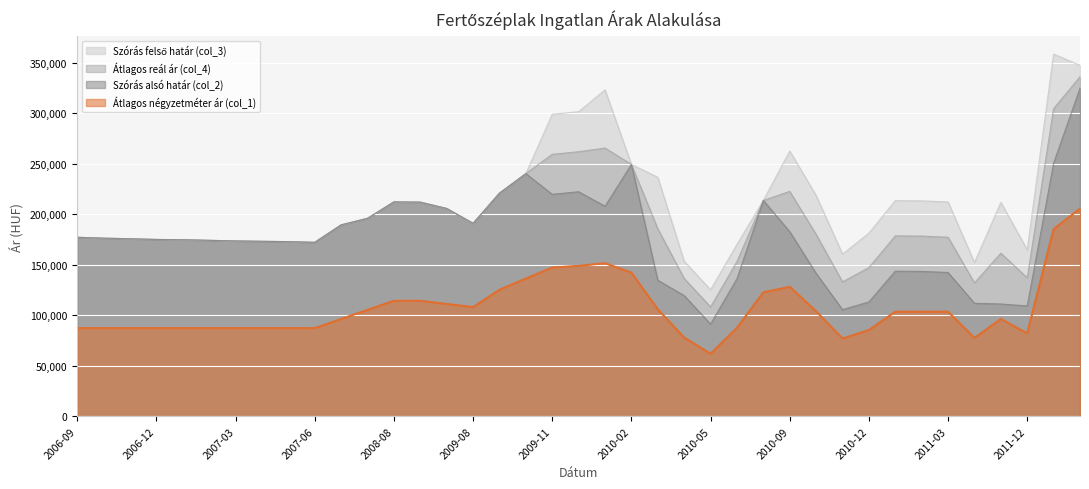

At which category is the sum across all series the highest?

2012-02